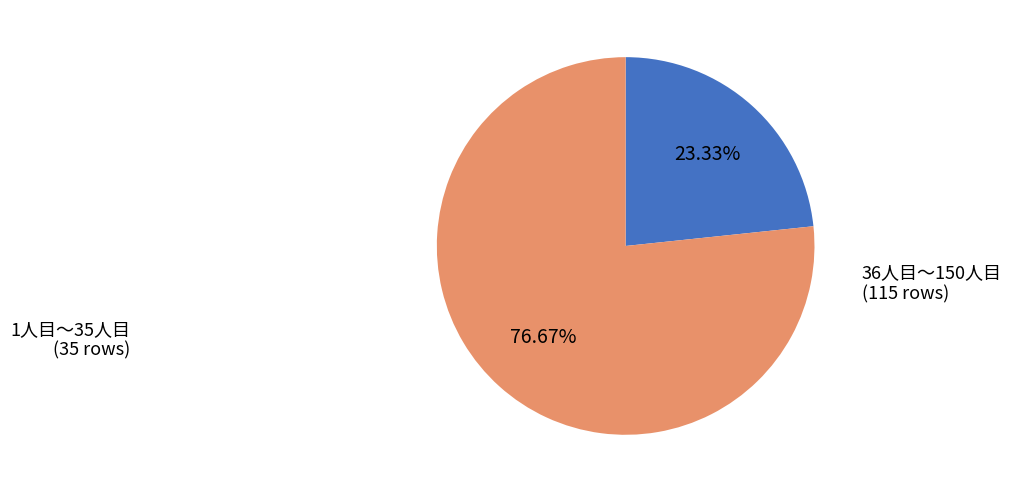

Does any single category account for the majority?

Yes